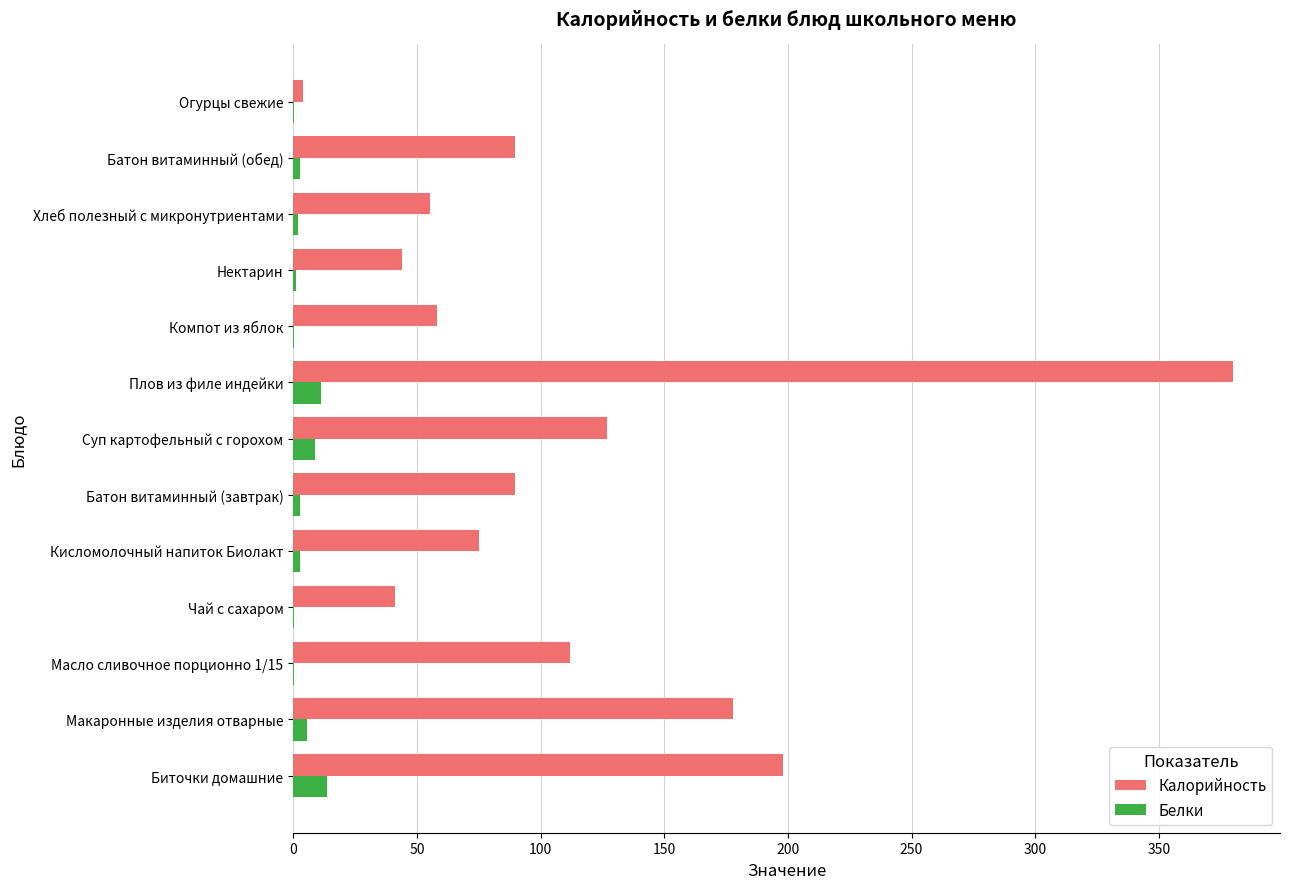

What is the sum of all Калорийность values?

1451.3